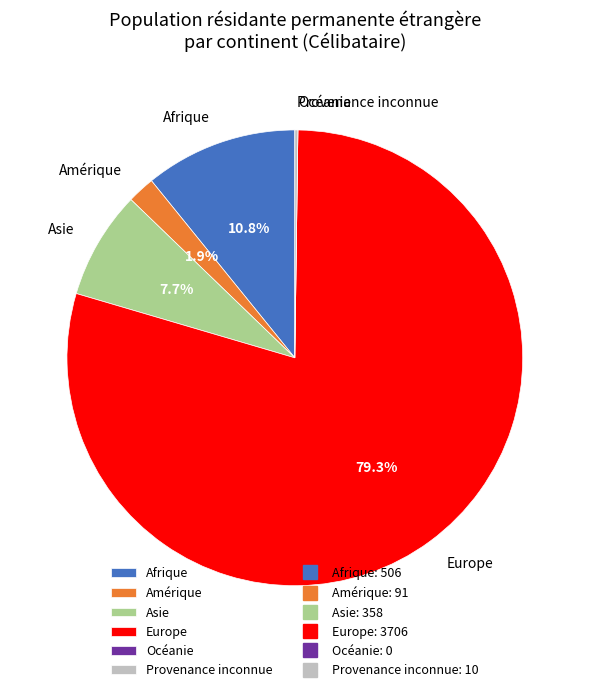

Between Amérique and Afrique, which is larger?

Afrique